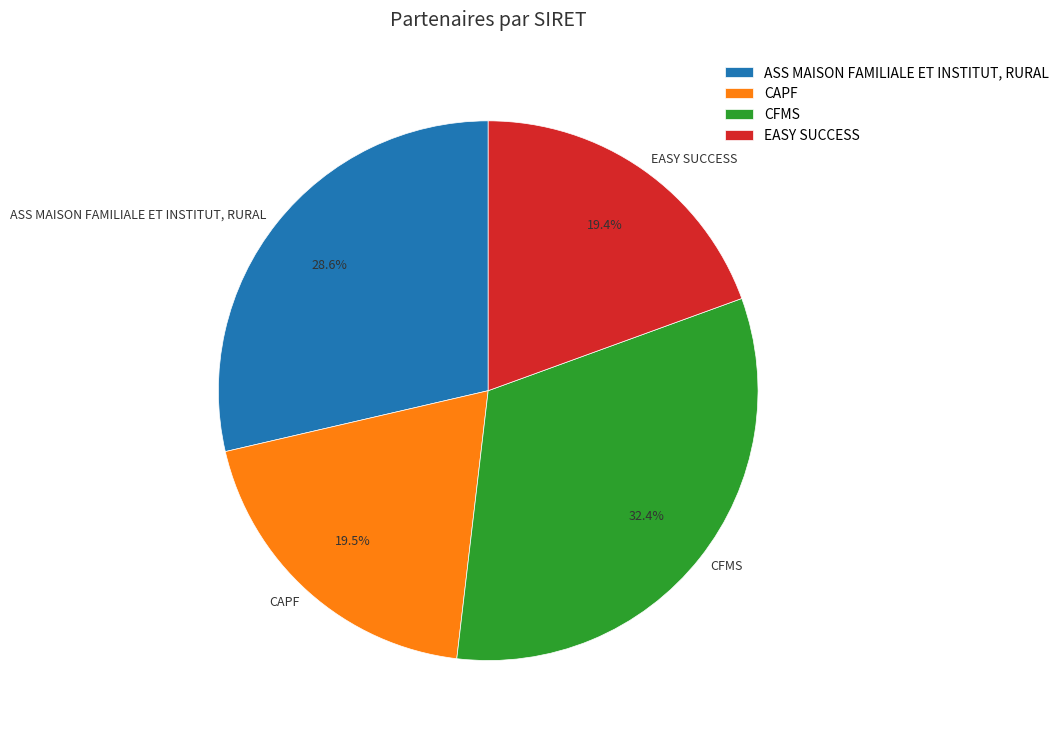

What is the largest slice in the pie chart?

CFMS